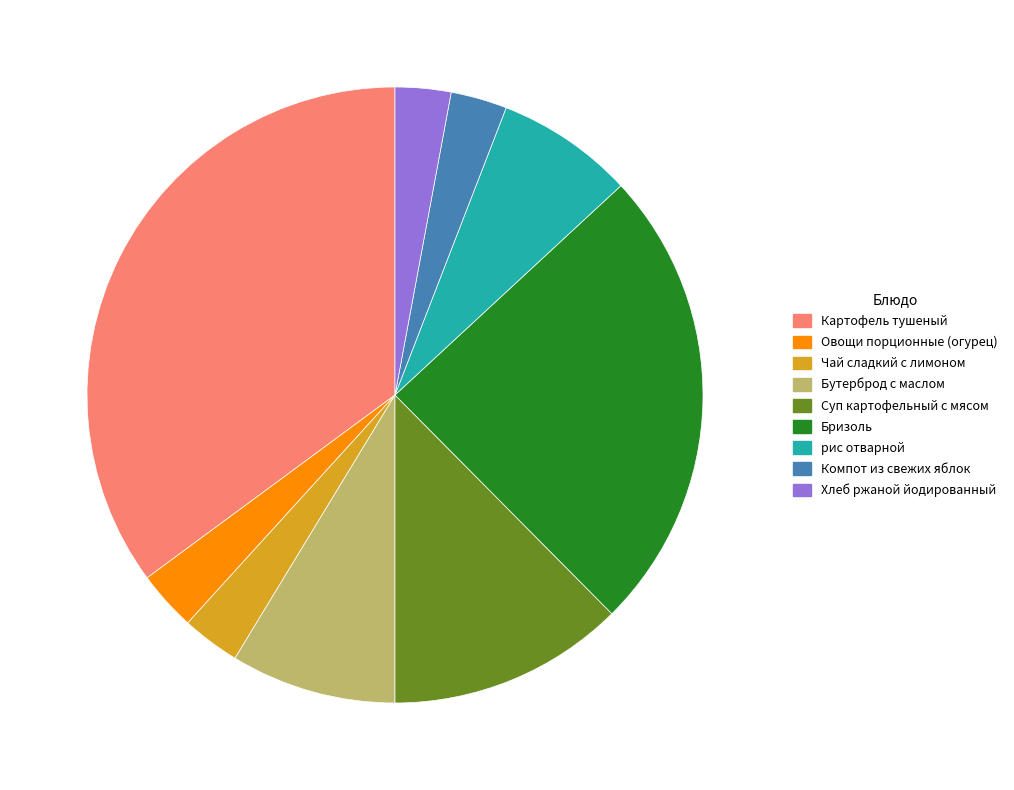

Which slice is the largest?

Картофель тушеный